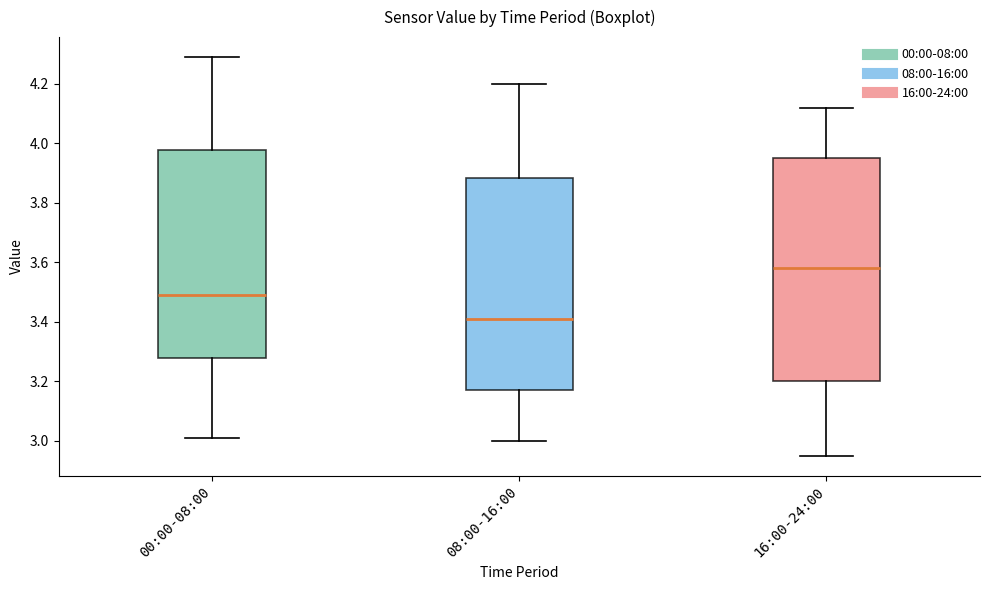

Comparing the boxes themselves (not the whiskers), which one is the tallest?

16:00-24:00